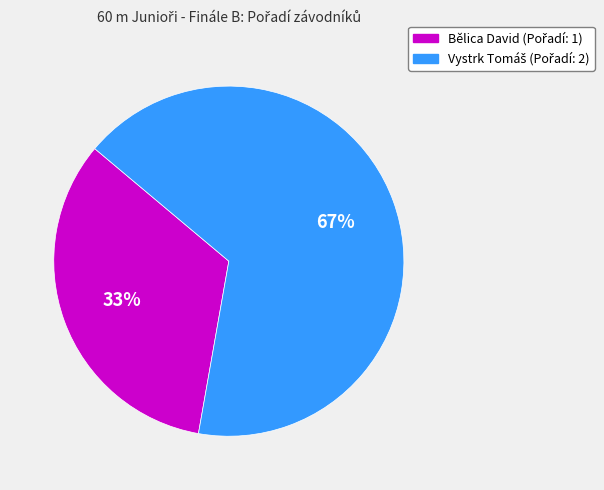

To the nearest percent, what percentage of the pie is Bělica David?

33%